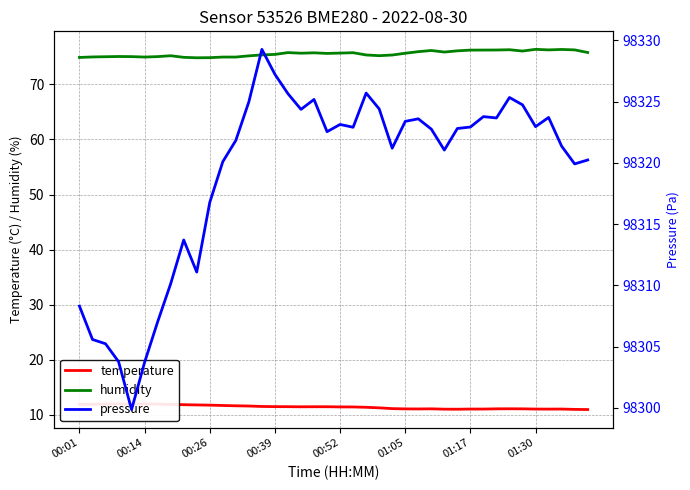

The value of humidity at 01:17 is 76.2. True or false?

True